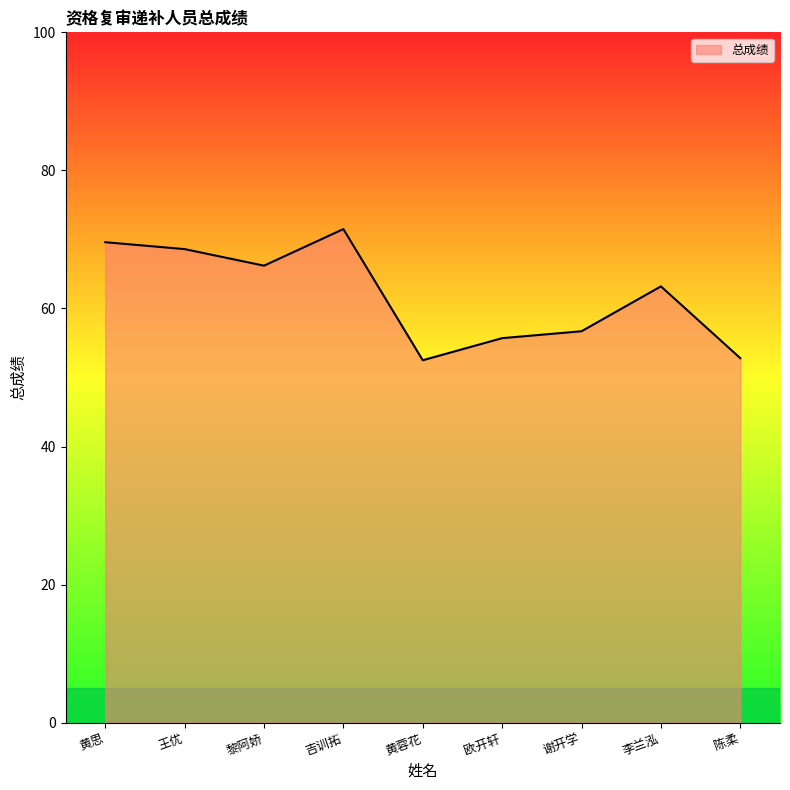

True or false: there are more than 0 points higher than both neighbors.

True